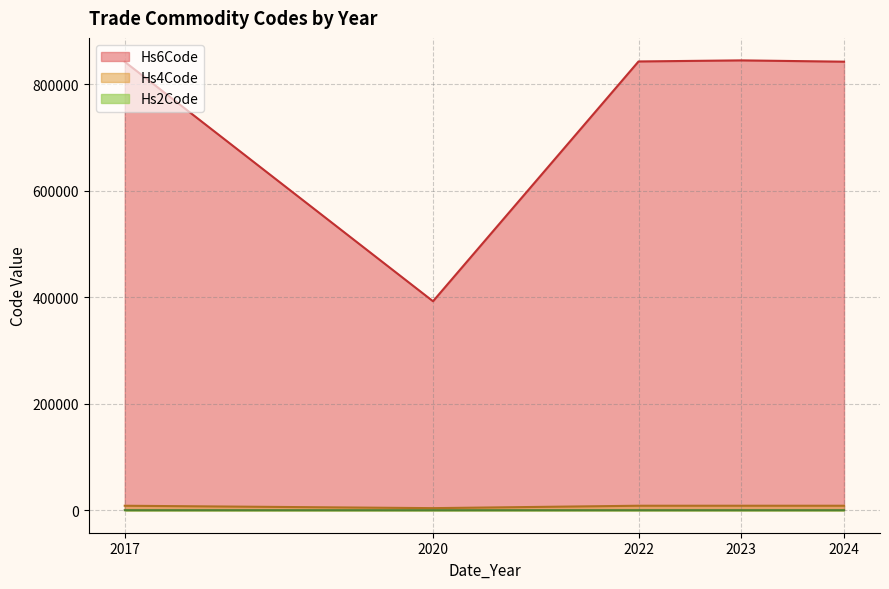

Where is Hs4Code nearest to the value 6202?

2017